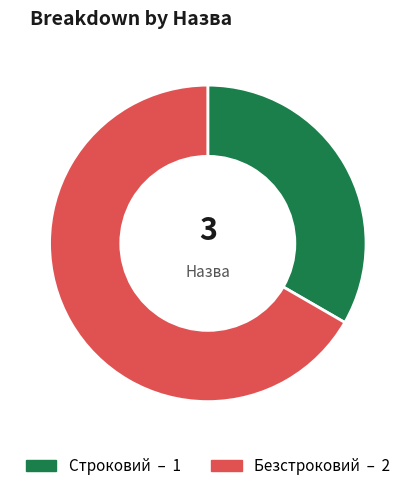

How many segments does this pie chart have?

2